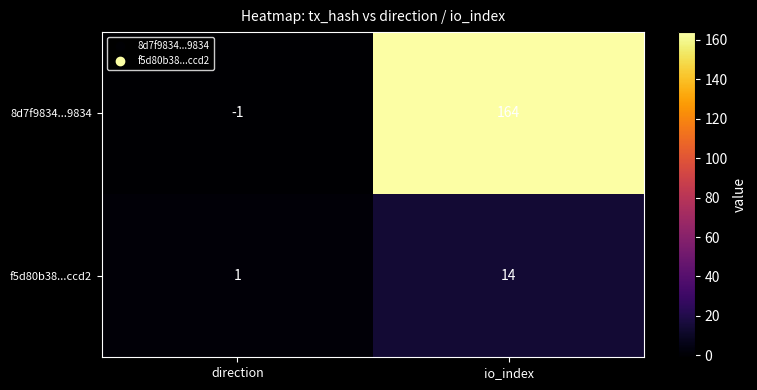

The 8d7f9834...9834 series shows 164 at io_index. True or false?

True